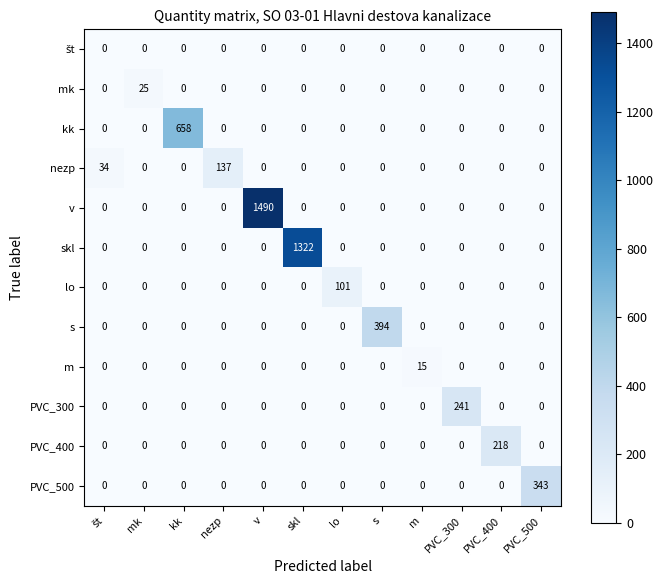

Which series has the largest total across all categories?

v